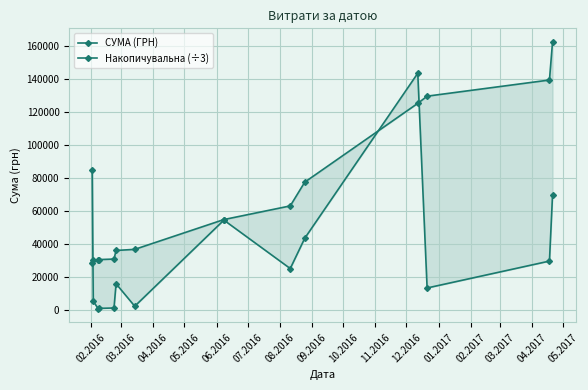

At which category is the sum across all series the highest?

12.2016